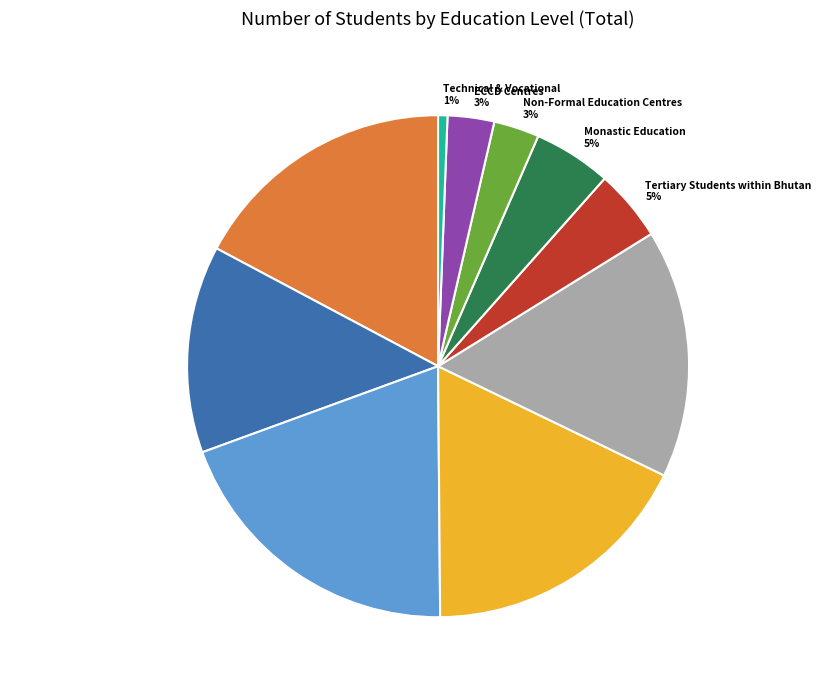

Do Higher Secondary Schools and Non-Formal Education Centres together represent more than half of the pie?

No